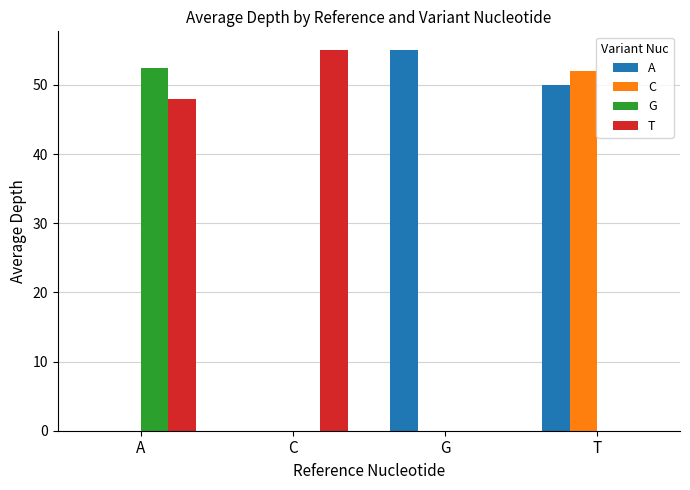

How many groups of bars are there?

4